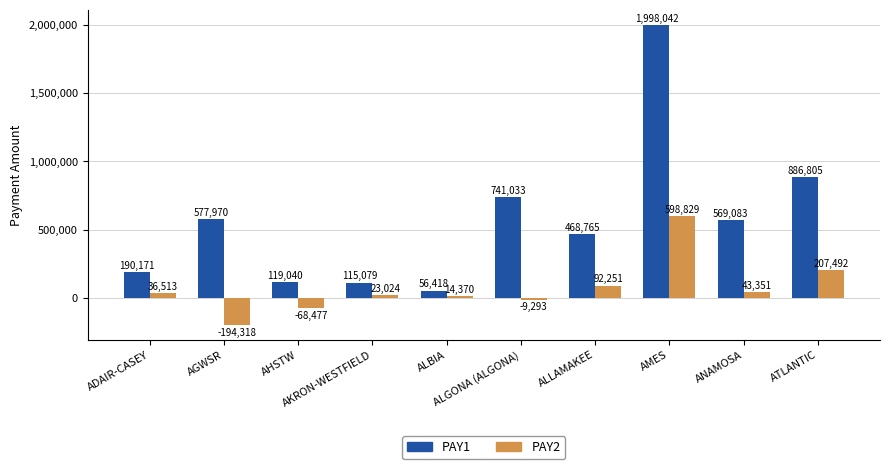

Rank the series by their maximum value, from lowest to highest.

PAY2, PAY1